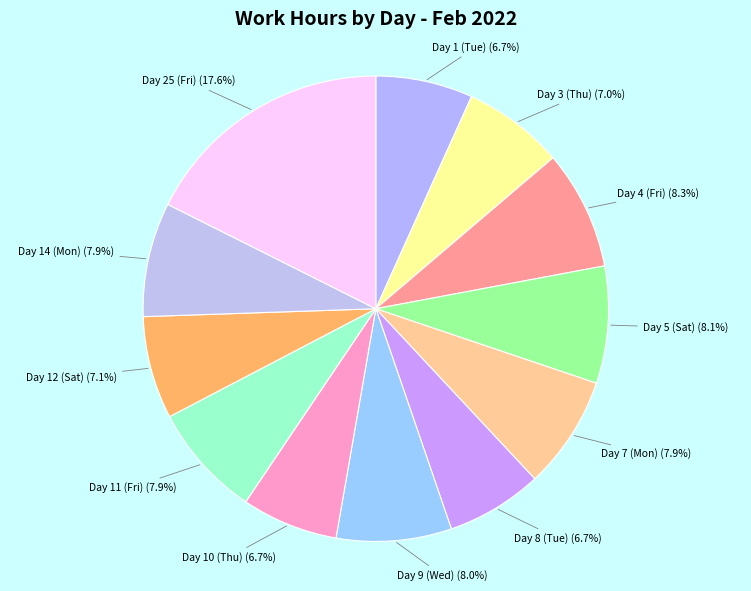

Approximately how many times larger is the value at Day 5 (Sat) compared to Day 7 (Mon)?

1.0